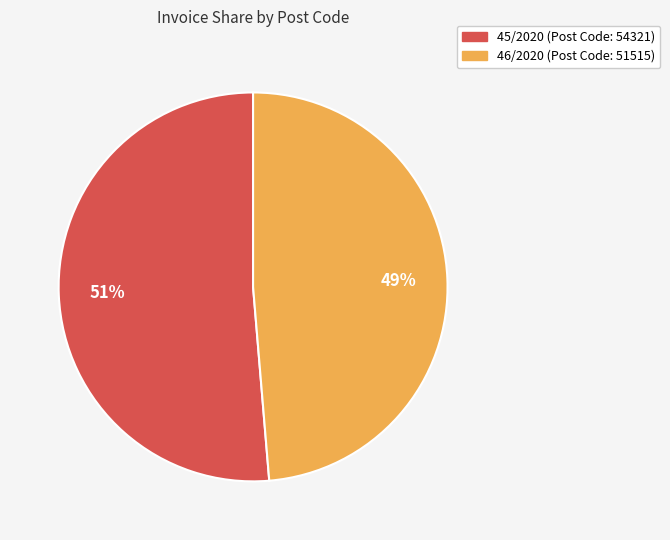

True or false: 45/2020 accounts for 65% of the total.

False